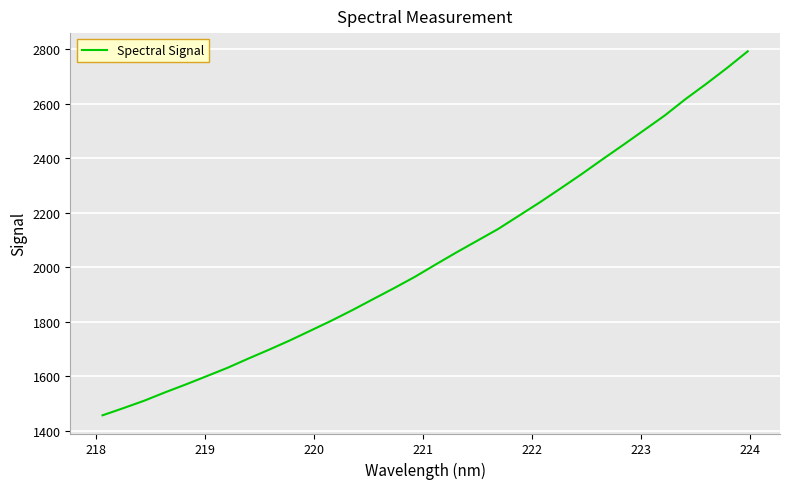

What is the minimum value shown in the chart?

1457.7